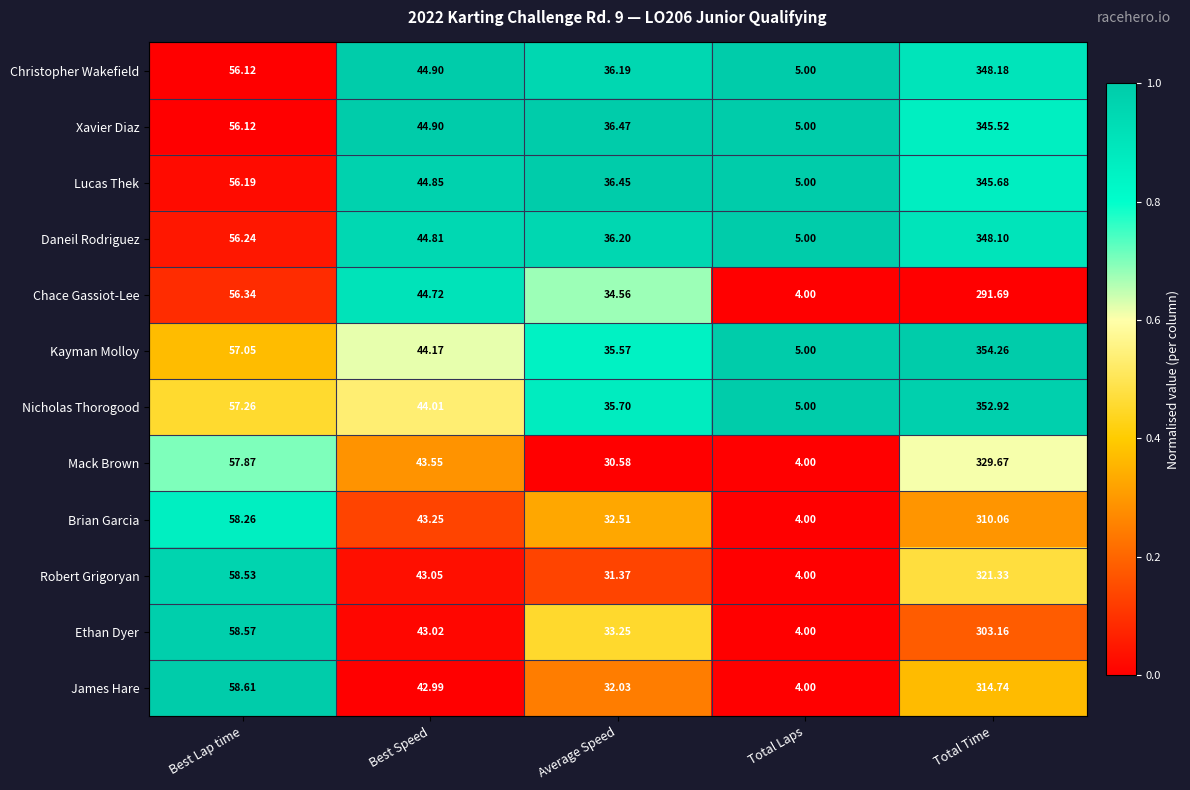

What is the difference between the highest and lowest values at Average Speed?

5.9